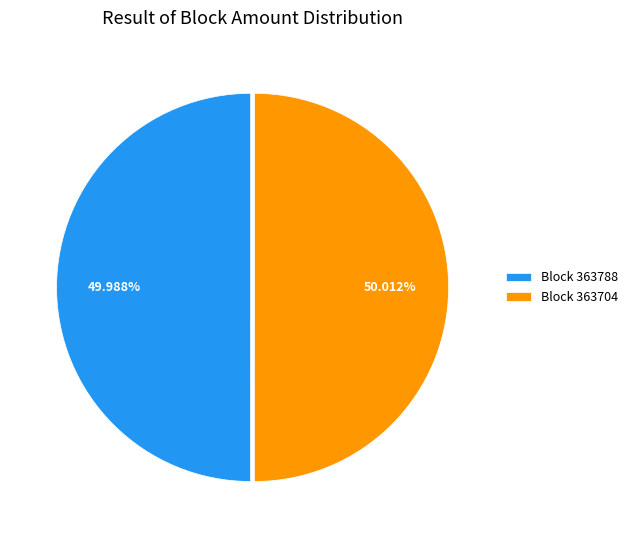

Combined, do Block 363704 and Block 363788 account for over 50%?

Yes